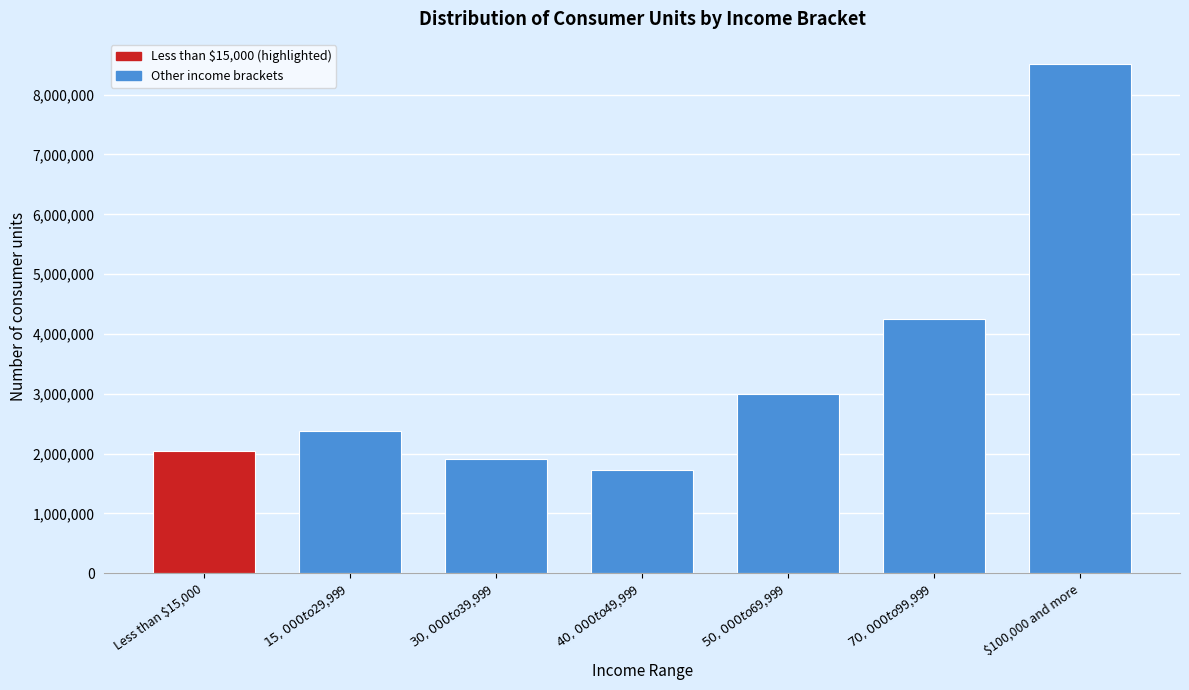

Reading left to right, extract all data points from this chart.

2038456.8	2385262.3	1917064.7	1724649.9	3002286.0	4243559.6	8506148.1